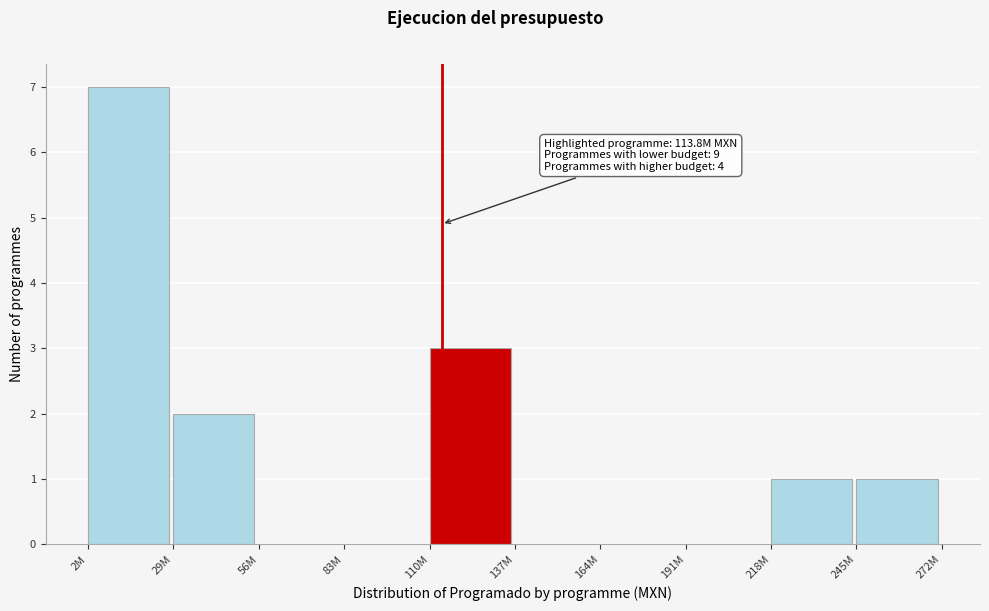

Reading left to right, extract all data points from this chart.

2M=7	29M=2	56M=0	83M=0	110M=3	137M=0	164M=0	191M=0	218M=1	245M=1